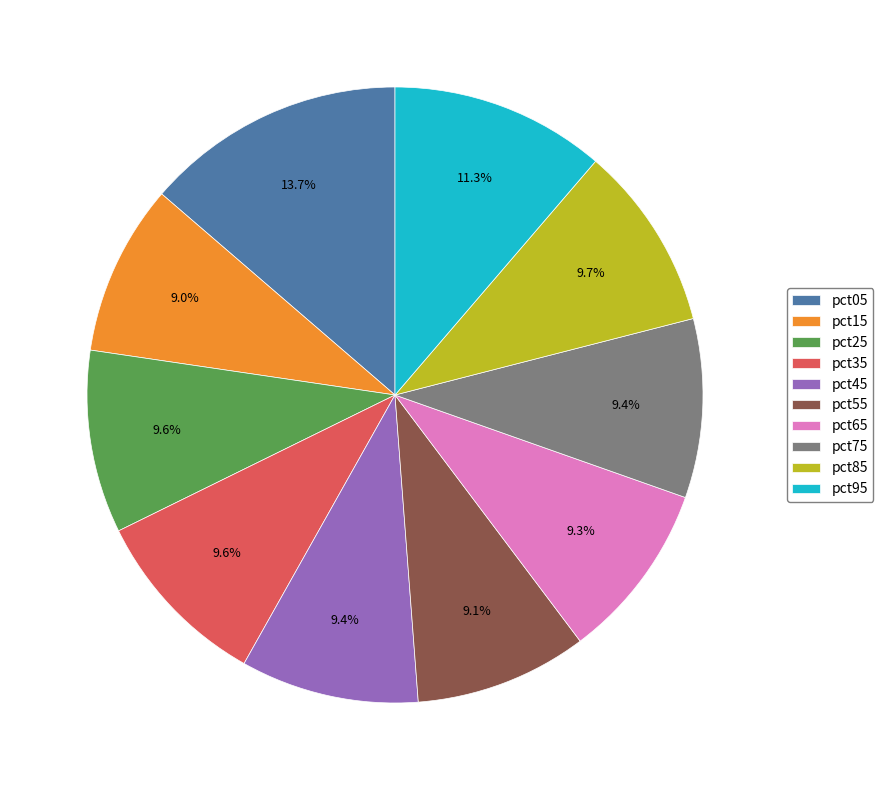

Which slice is the largest?

pct05